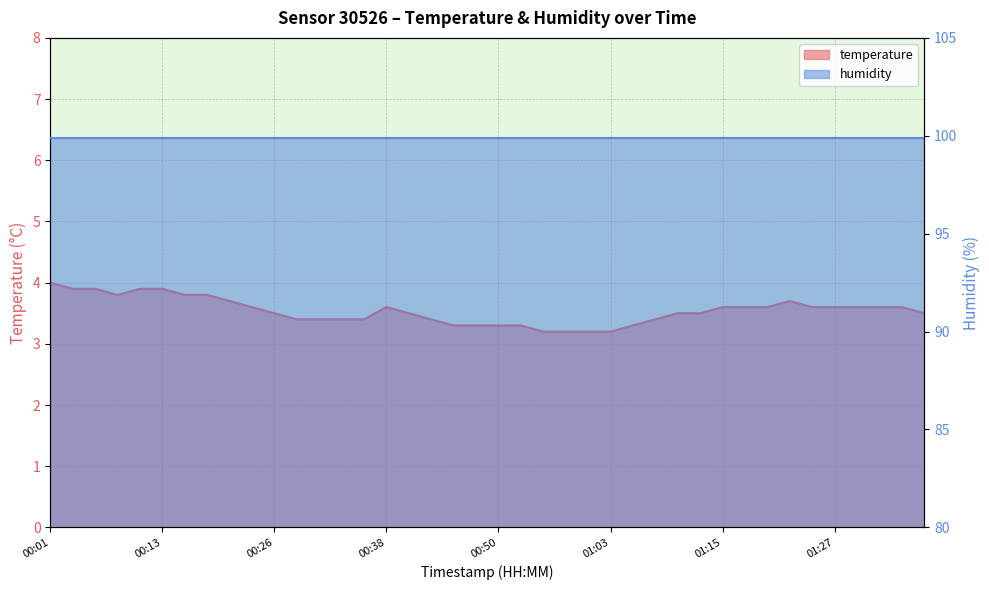

Is it true that the value at 00:38 is 2.5?

False